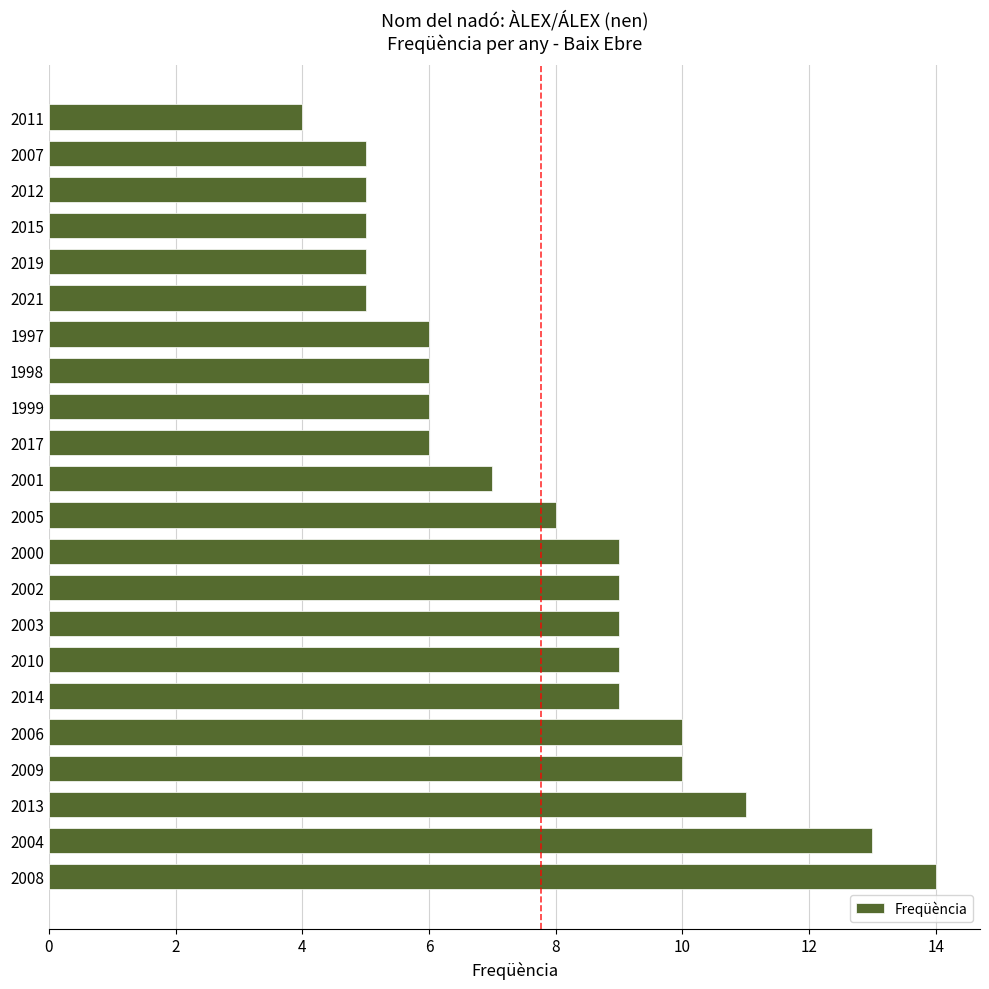

Approximately how many times larger is the value at 2019 compared to 2005?

0.6